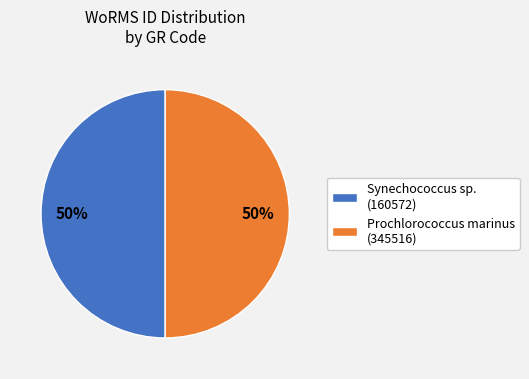

Is the sum of Synechococcus sp. (160572) and Prochlorococcus marinus (345516) greater than half?

Yes